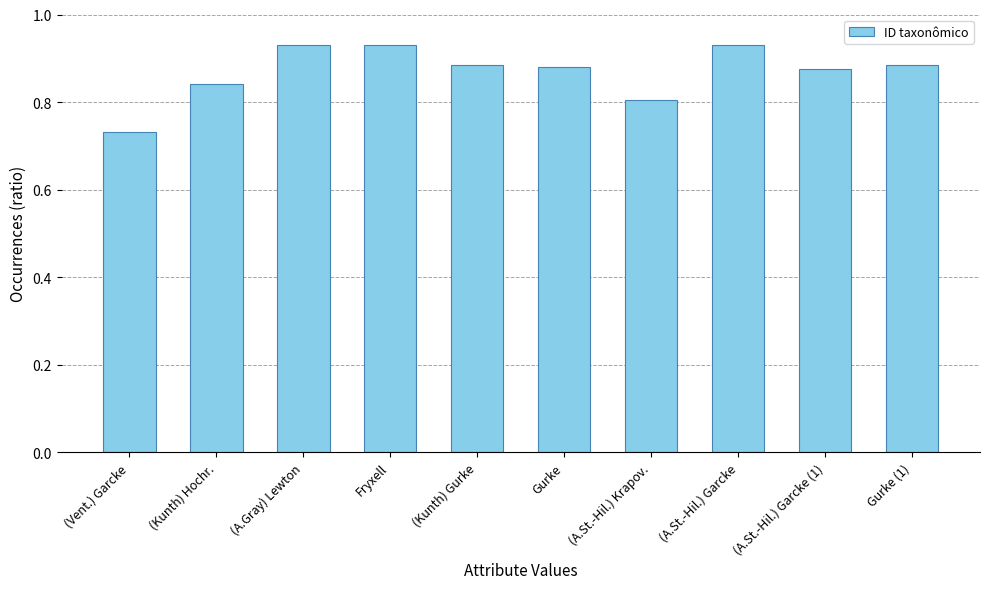

What is the difference between the values at (Kunth) Hochr. and (A.Gray) Lewton?

0.1